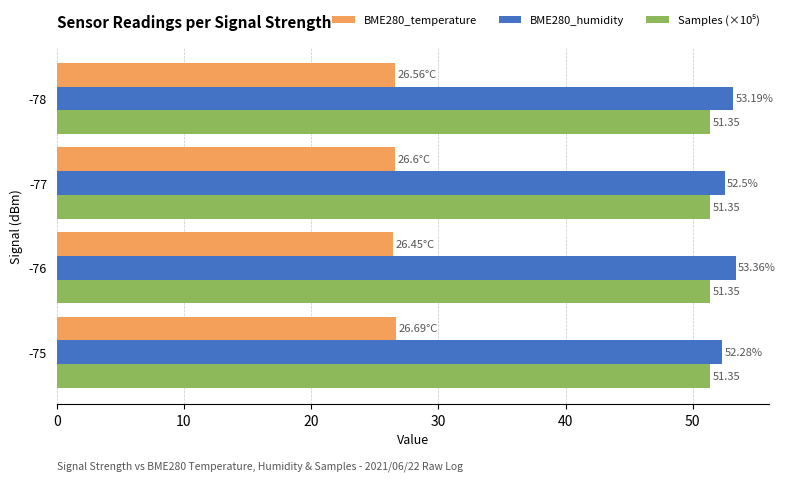

Which series changed the most between -76 and -77?

BME280_humidity